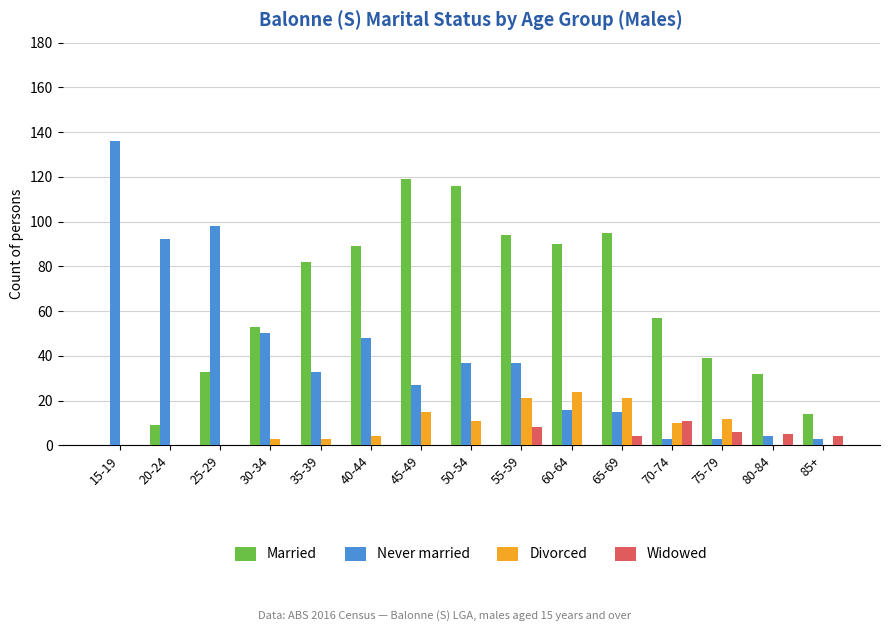

True or false: Never married has a value of 92 at 20-24.

True